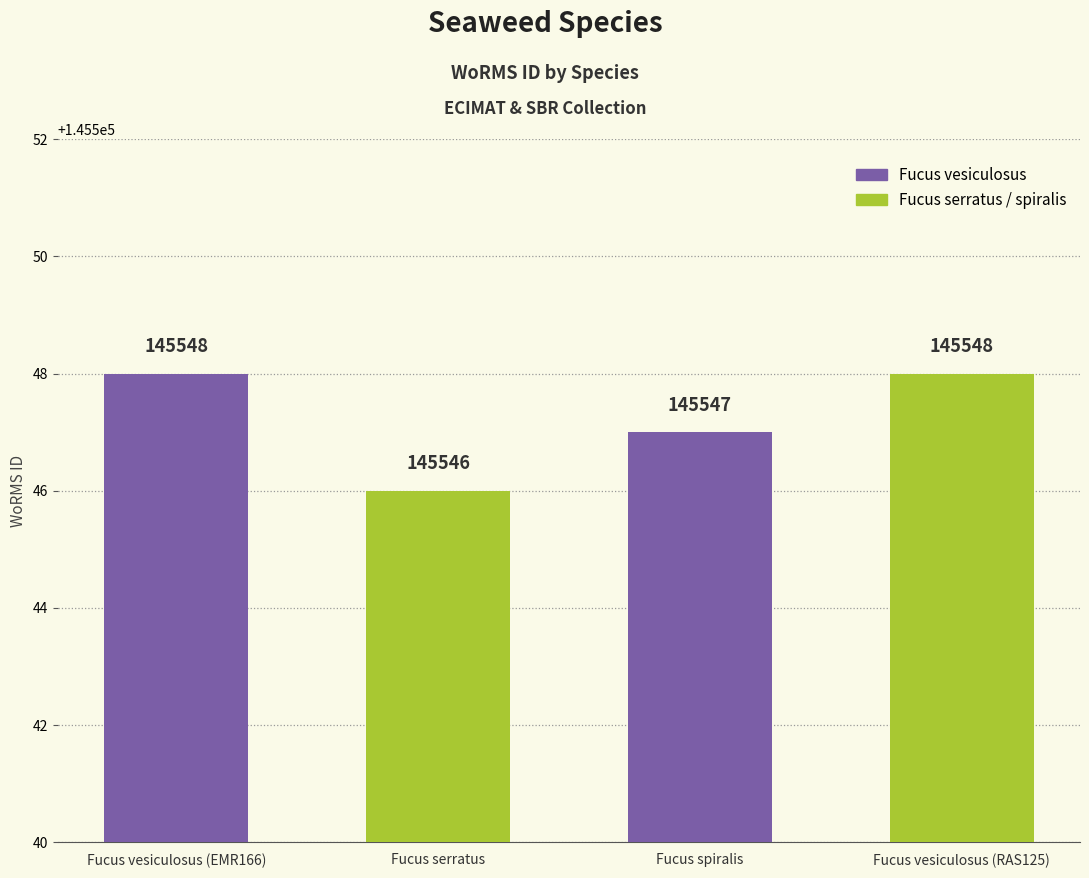

Which category has the lowest value across all series?

Fucus serratus